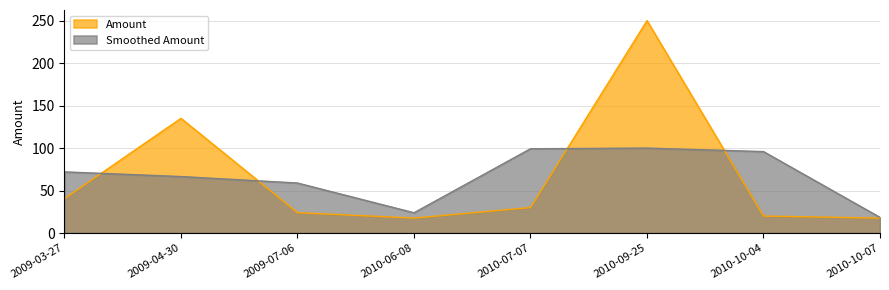

Rank the categories by value from lowest to highest.

2010-10-07, 2010-06-08, 2010-10-04, 2009-07-06, 2010-07-07, 2009-03-27, 2009-04-30, 2010-09-25